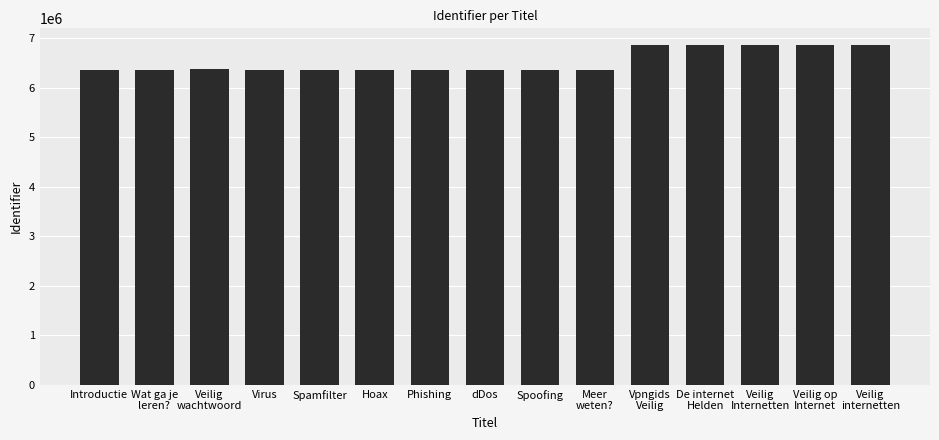

What is the difference between the values at Veilig
Internetten and Spamfilter?

489559